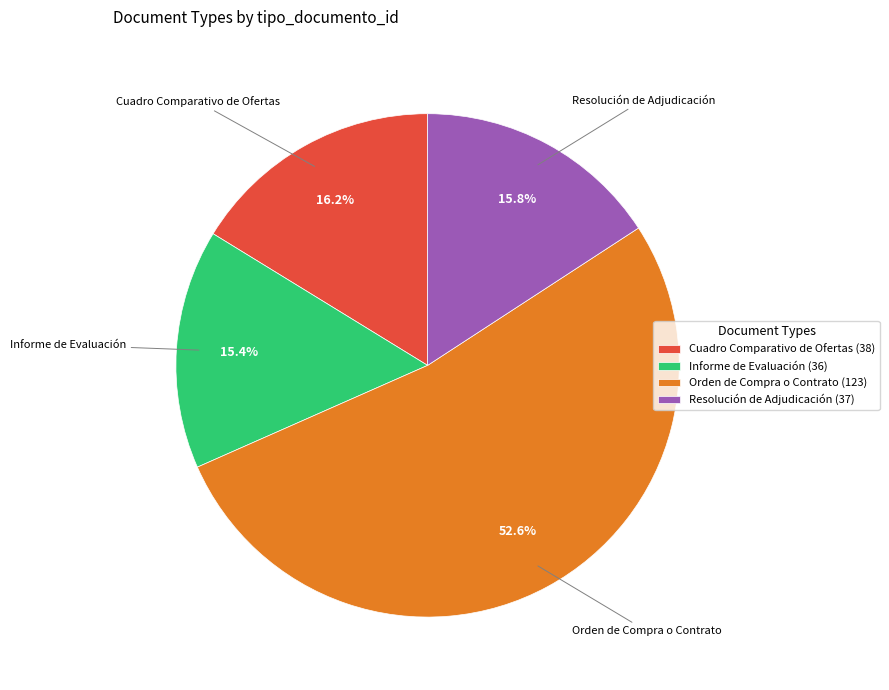

Which has a higher value, Resolución de Adjudicación (37) or Orden de Compra o Contrato (123)?

Orden de Compra o Contrato (123)